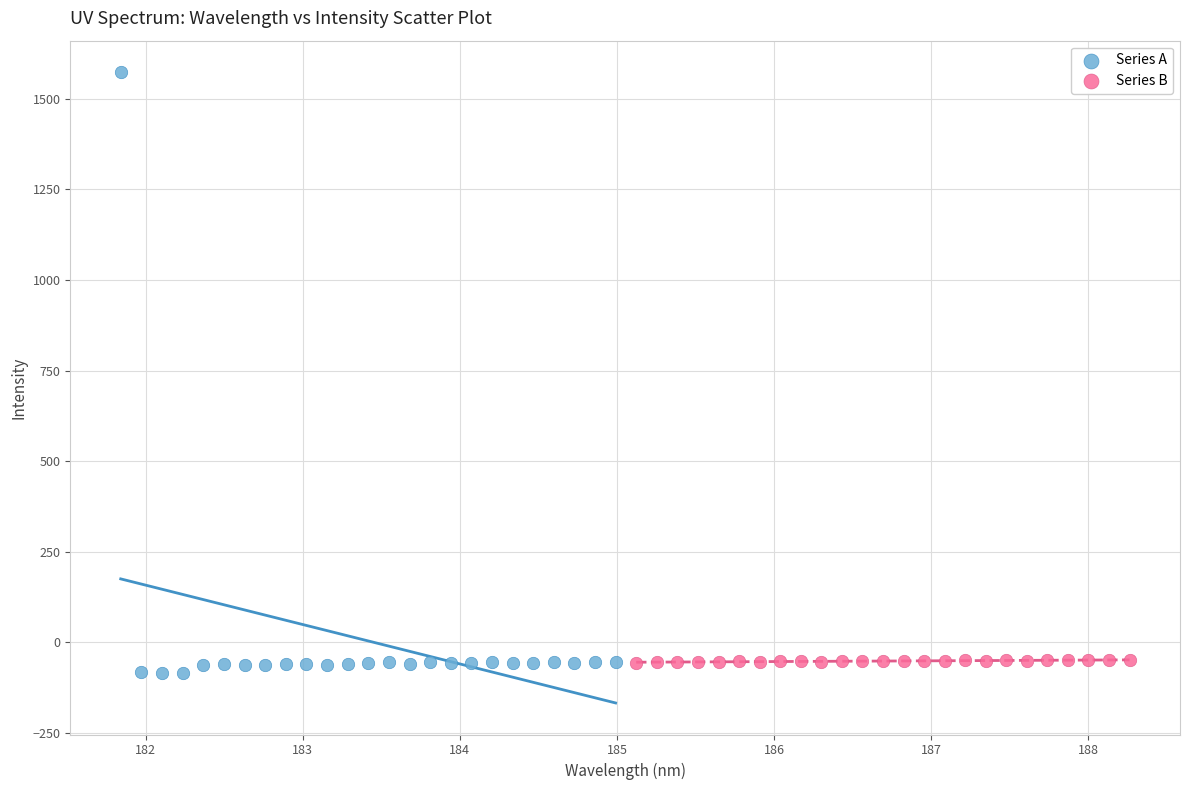

Which series contains the highest Y value?

Series A